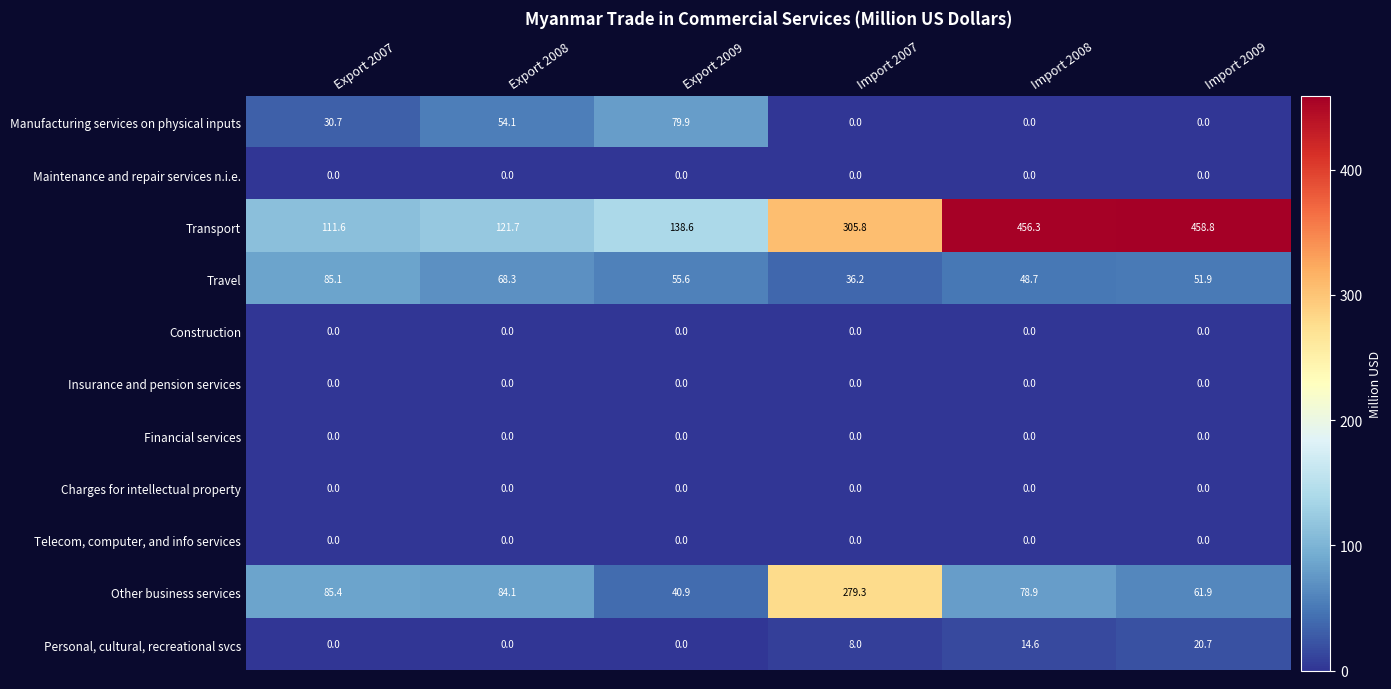

What is the maximum value for Personal, cultural, recreational svcs?

20.7